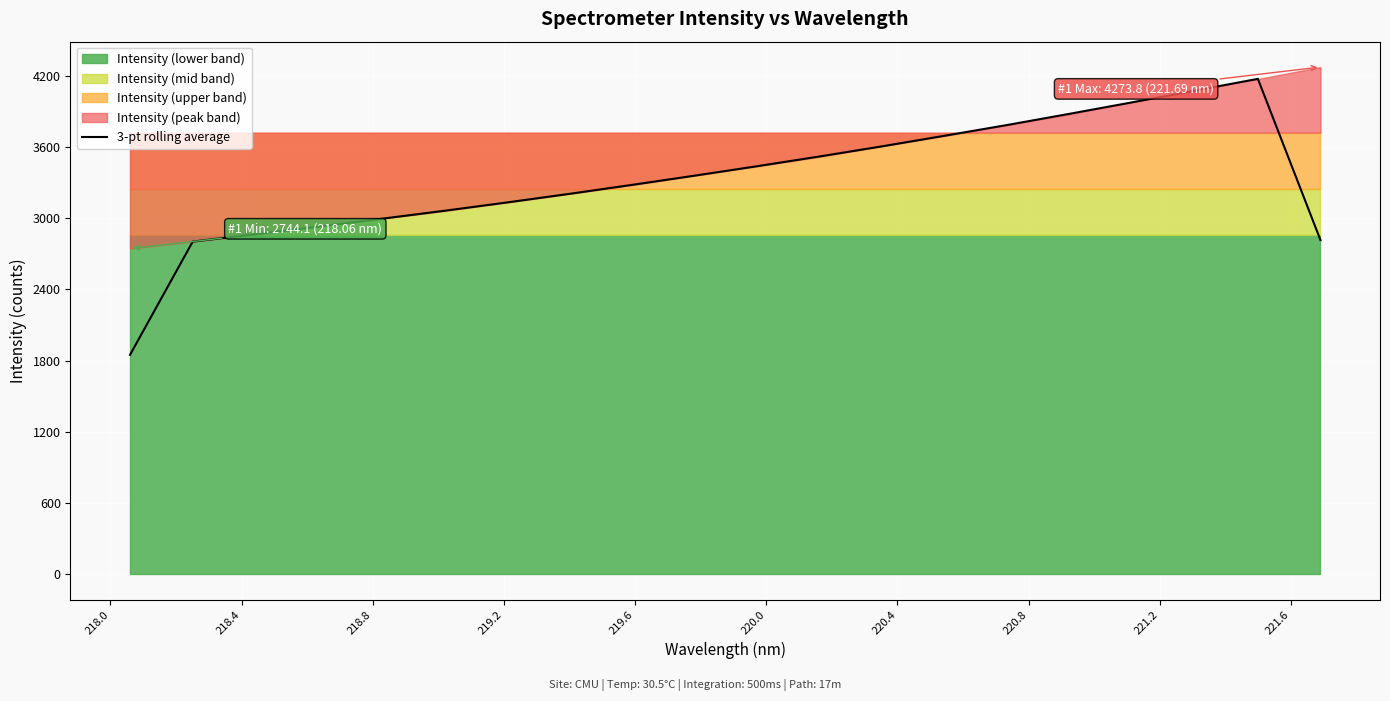

What is the minimum value shown in the chart?

1848.8